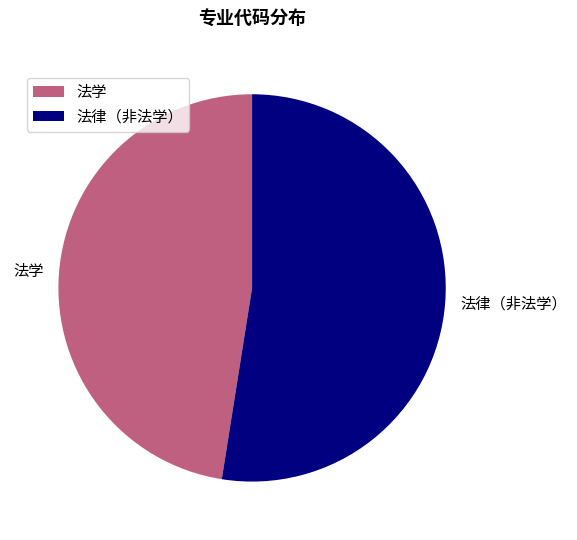

Between 法律（非法学） and 法学, which is larger?

法律（非法学）